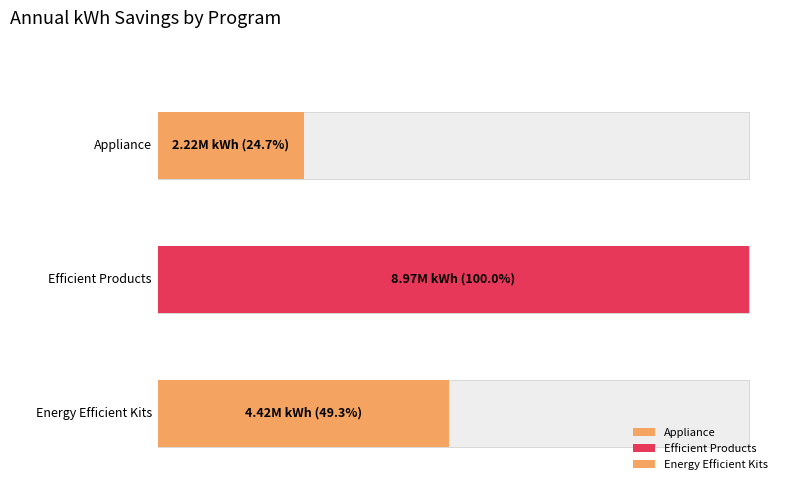

Reading left to right, what are all the values shown in this chart?

2219896.4	8971822.0	4419849.9